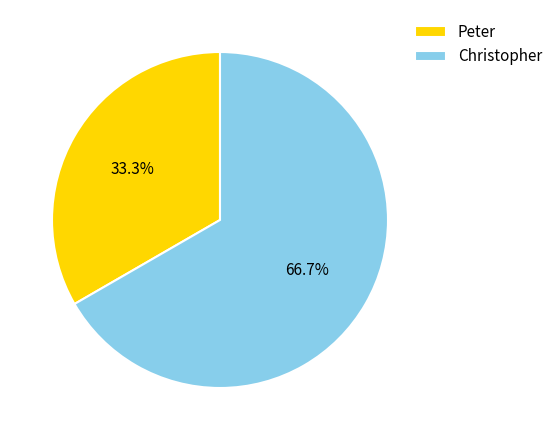

Count the number of slices in the pie.

2